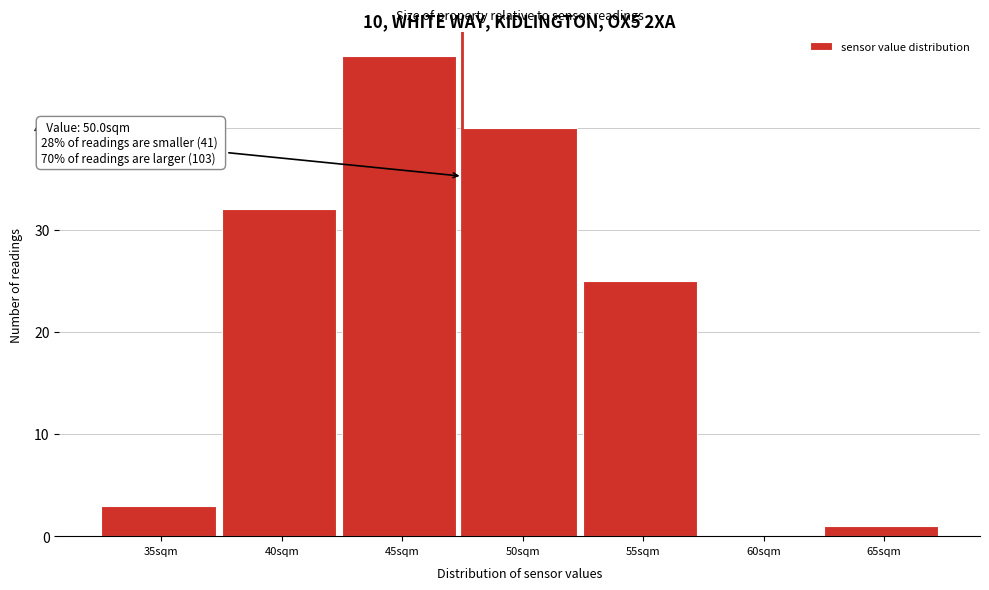

Reading left to right, transcribe all the data shown in this chart.

35sqm=3	40sqm=32	45sqm=47	50sqm=40	55sqm=25	60sqm=0	65sqm=1